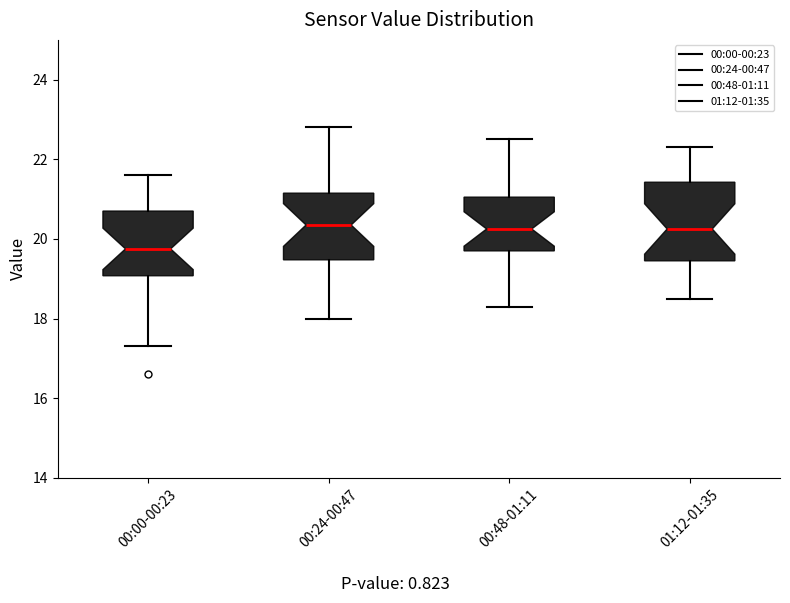

Where is the upper edge of the box for 00:24-00:47 on the y-axis? The values are not printed on the chart, so give them approximately, as read against the axis.

21.2